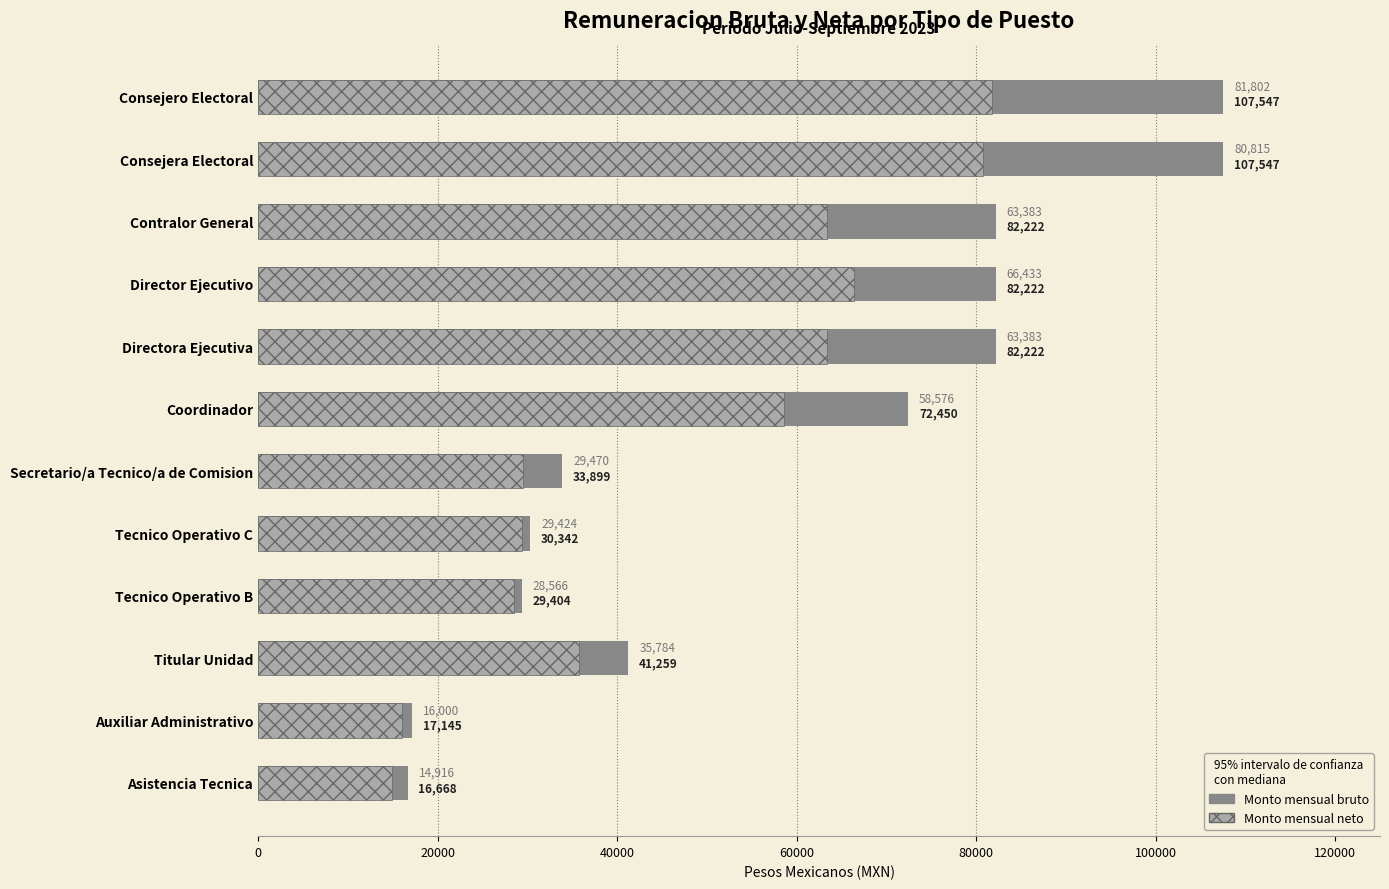

What is the minimum value shown in the chart?

14916.4